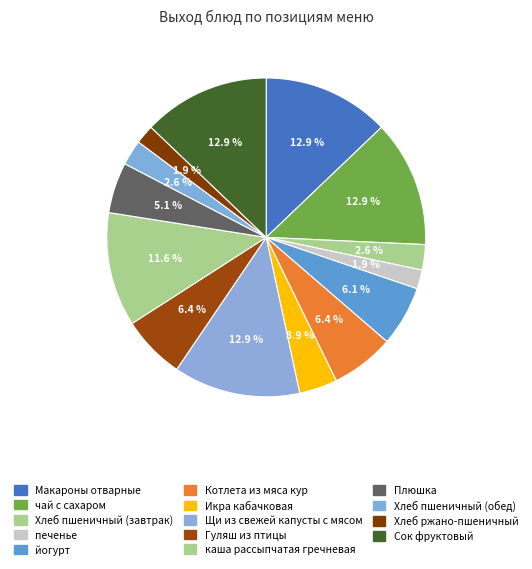

To the nearest percent, what is the difference between the чай с сахаром and печенье slice percentages?

11%